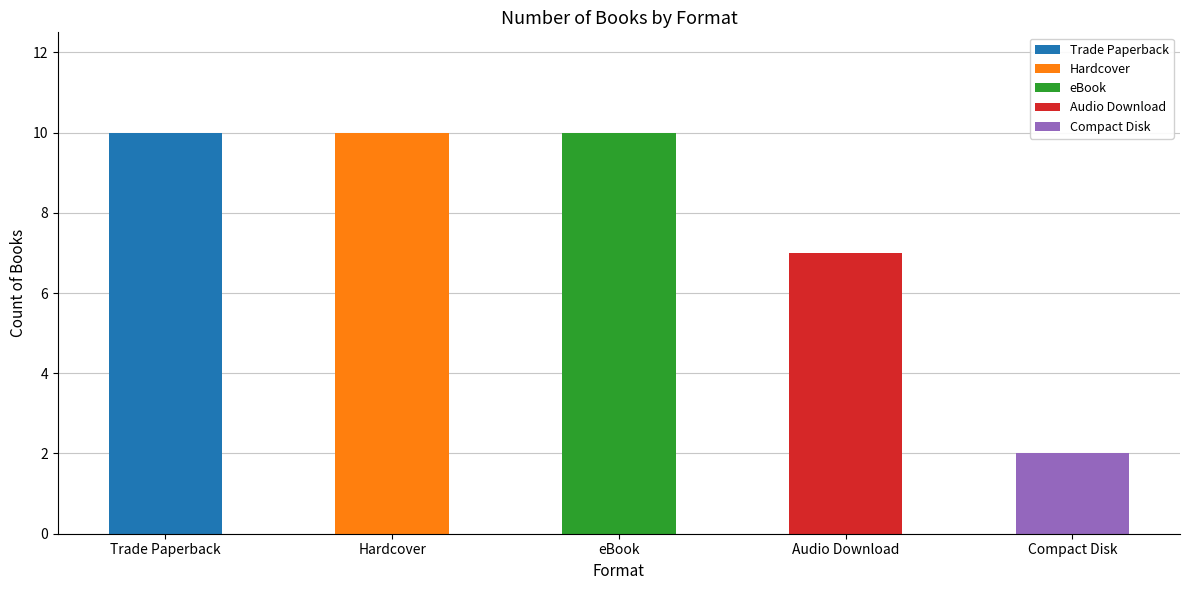

The value of Audio Download at Book of Stolen Dreams is 10. True or false?

False